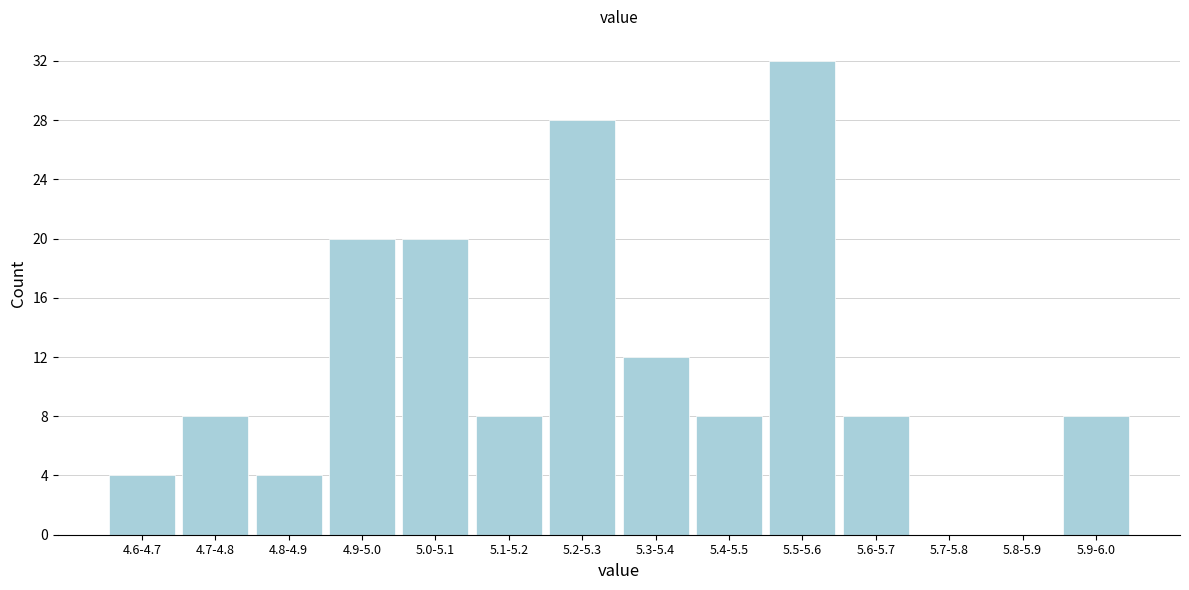

Reading left to right, what are all the values shown in this chart?

4.6-4.7=4	4.7-4.8=8	4.8-4.9=4	4.9-5.0=20	5.0-5.1=20	5.1-5.2=8	5.2-5.3=28	5.3-5.4=12	5.4-5.5=8	5.5-5.6=32	5.6-5.7=8	5.7-5.8=0	5.8-5.9=0	5.9-6.0=8